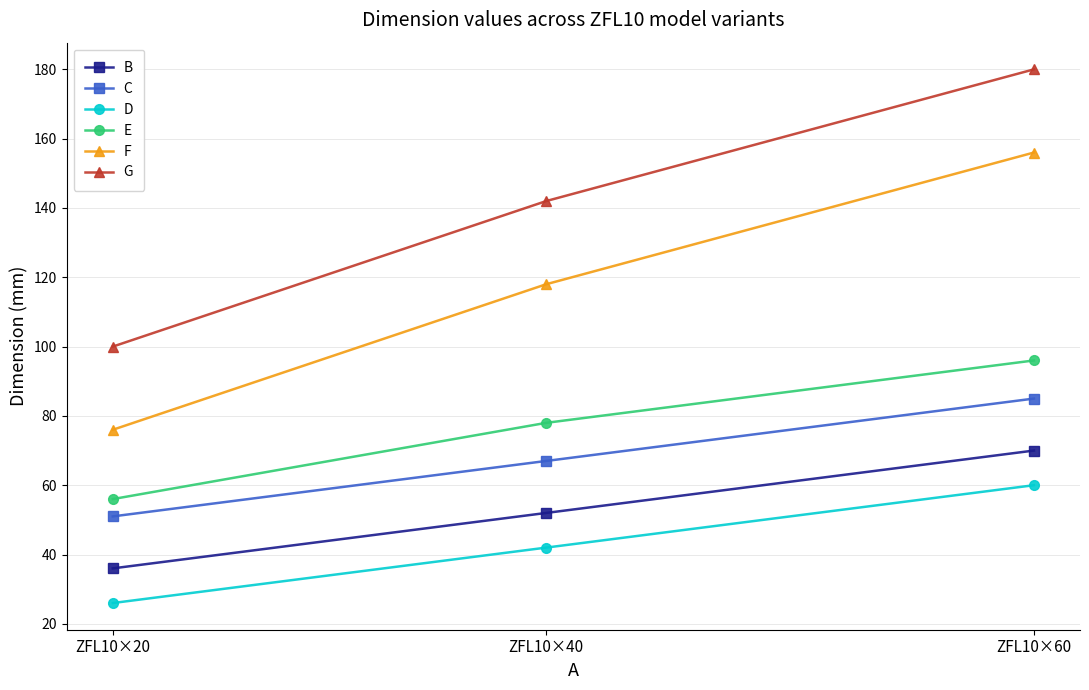

Where is B nearest to the value 53?

ZFL10×40